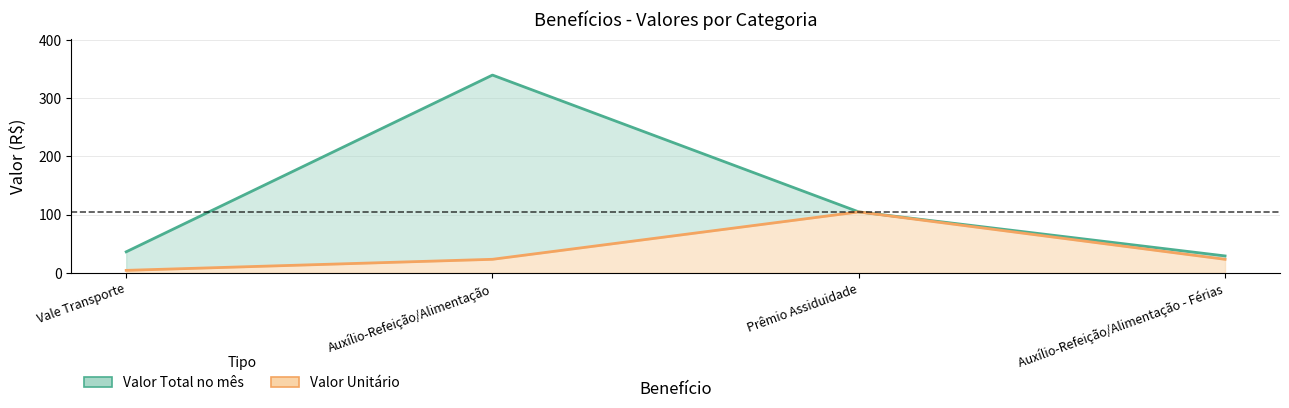

At which label does Valor Unitário first exceed 23?

Auxílio-Refeição/Alimentação